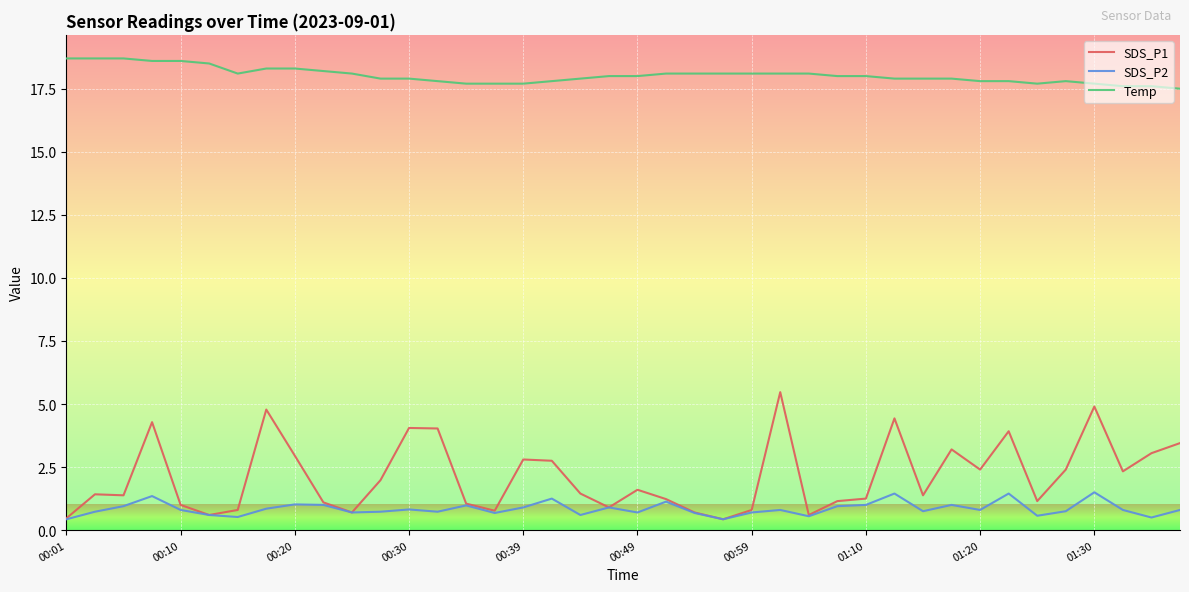

True or false: SDS_P2 and Temp intersect in this chart.

False